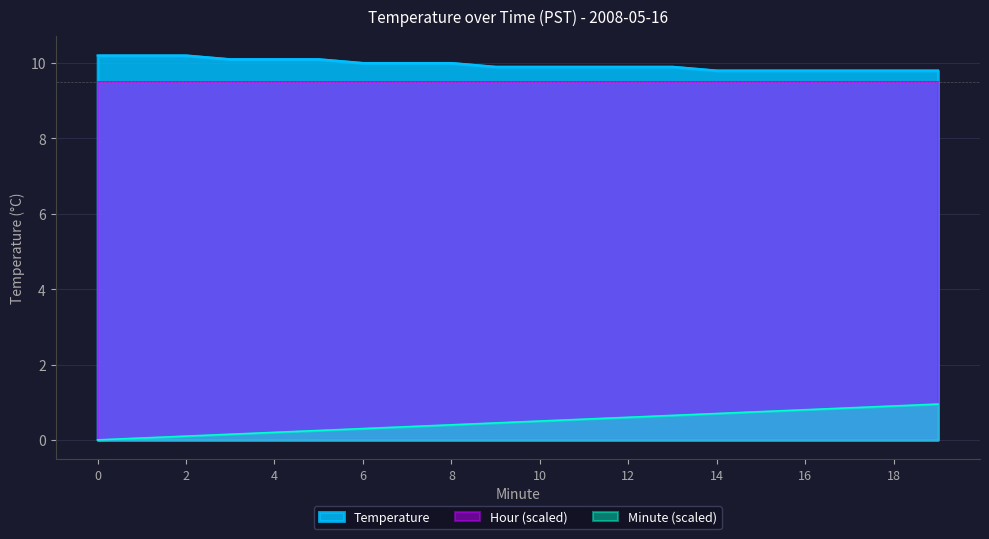

Does the chart display data point markers on the line(s)?

No